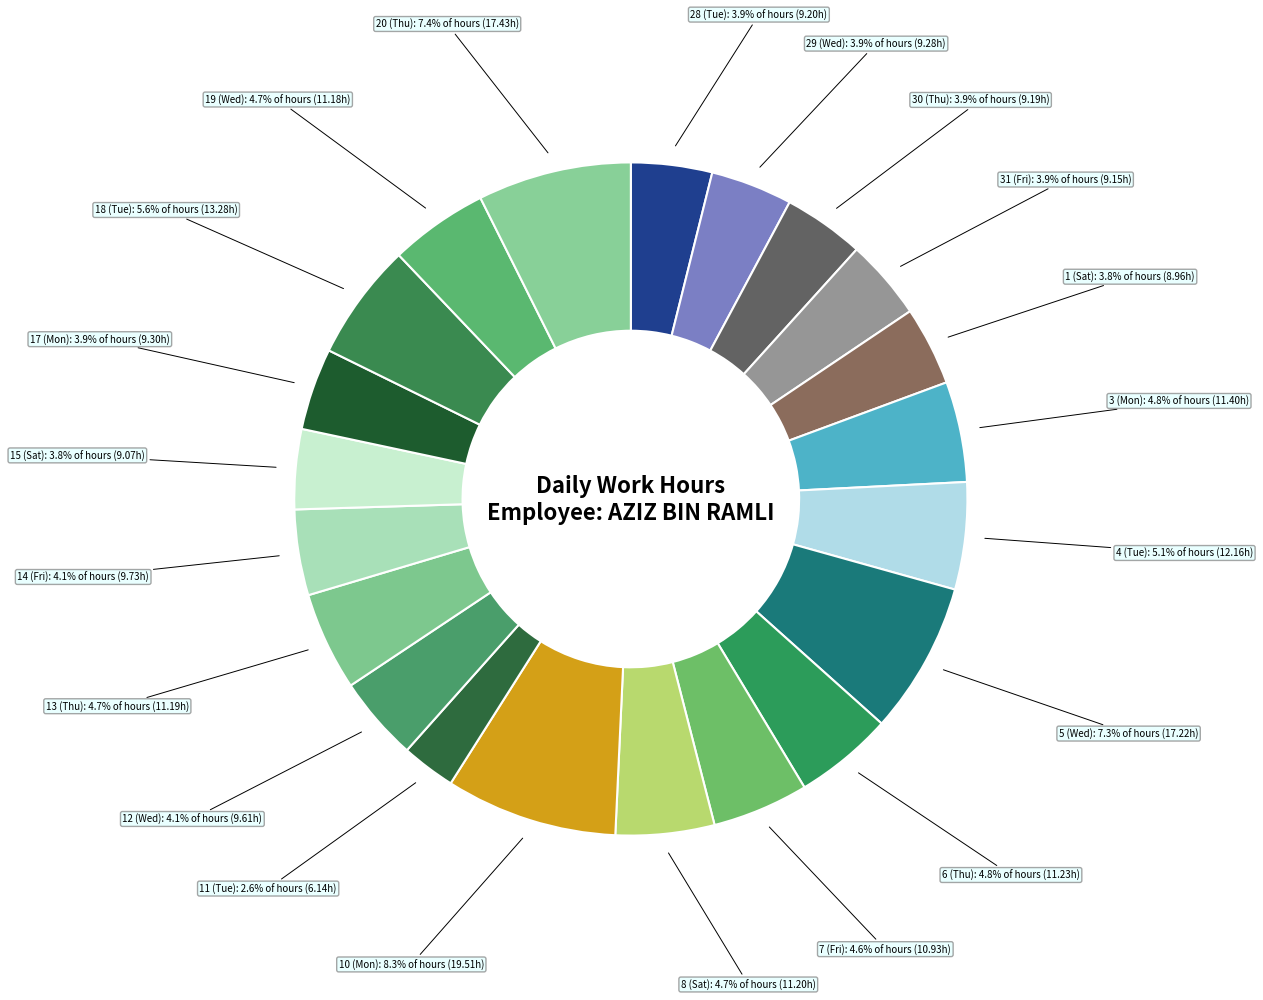

How many segments does this pie chart have?

21